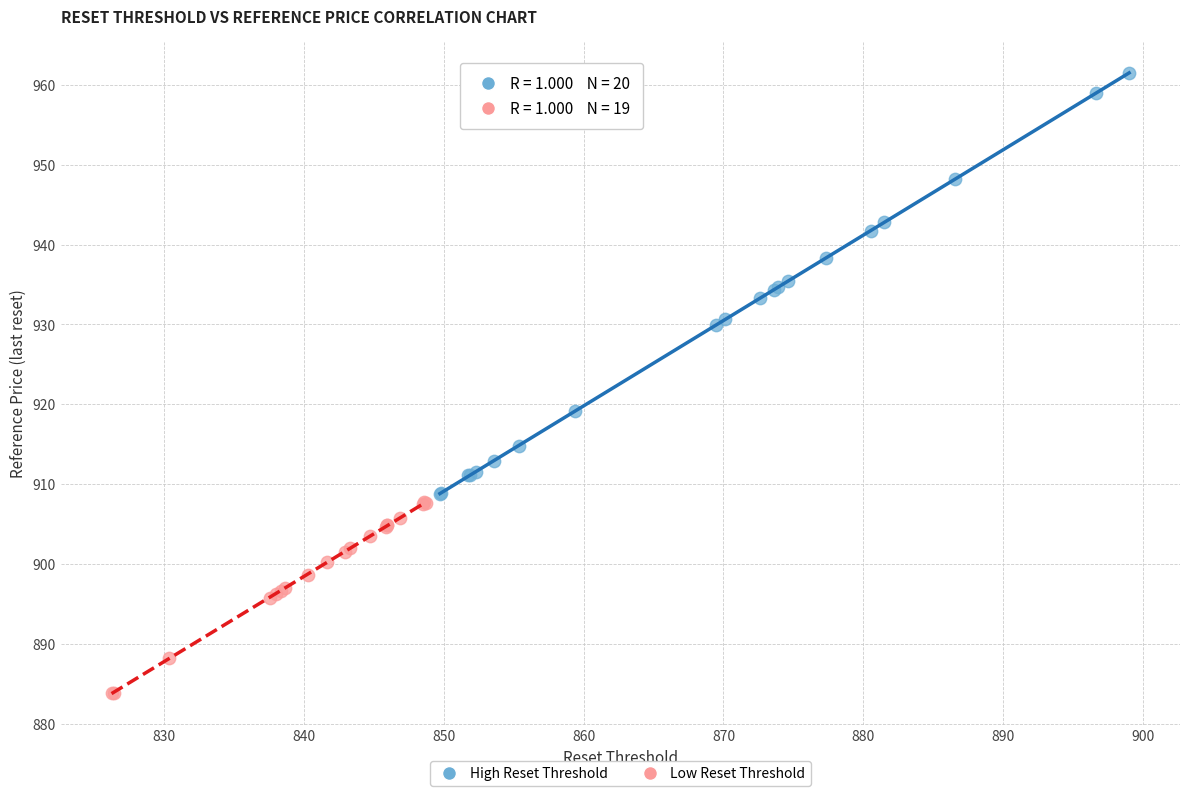

What are all the series names shown in the legend?

High Reset Threshold, Low Reset Threshold